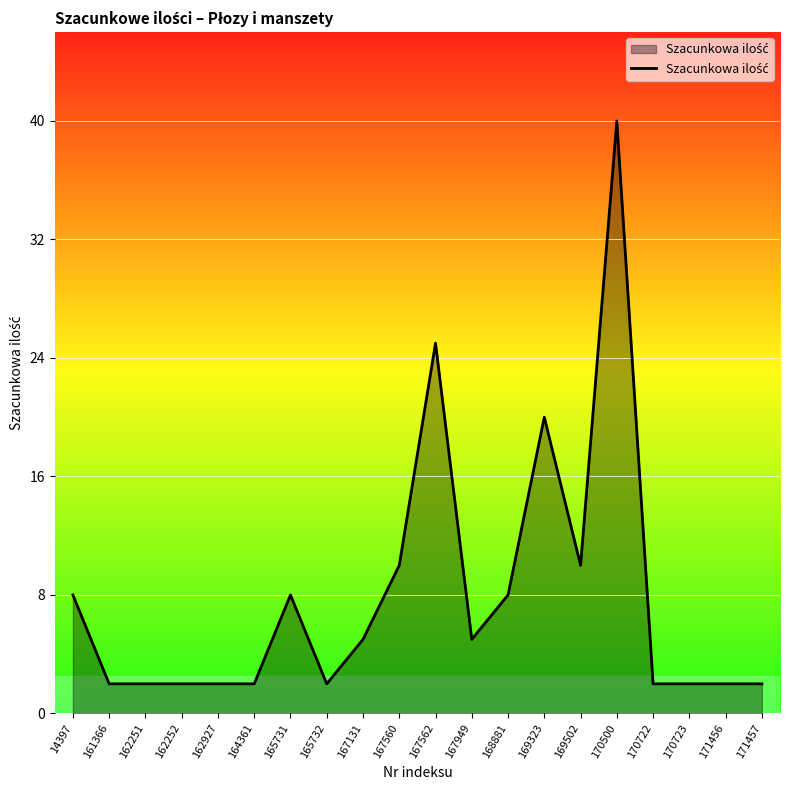

What value does the data have at 169502?

10